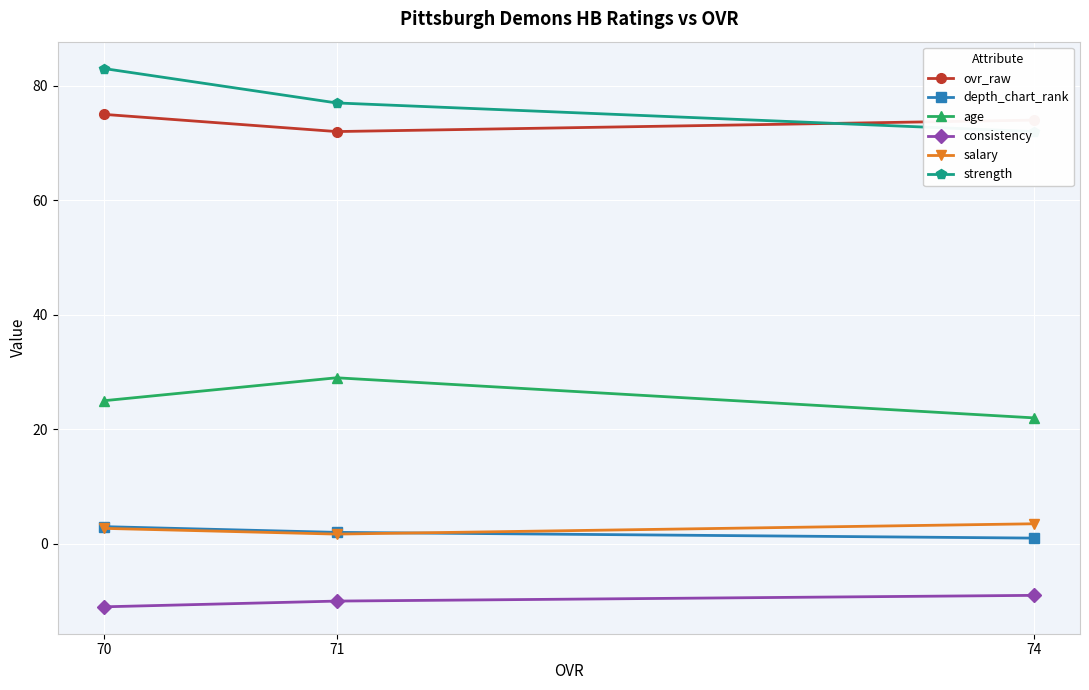

At which category is the sum across all series the highest?

70